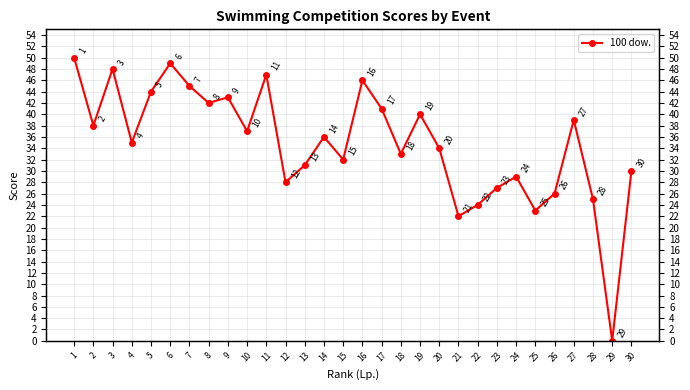

Rank the categories by value from lowest to highest.

29, 21, 25, 22, 28, 26, 23, 12, 24, 30, 13, 15, 18, 20, 4, 14, 10, 2, 27, 19, 17, 8, 9, 5, 7, 16, 11, 3, 6, 1